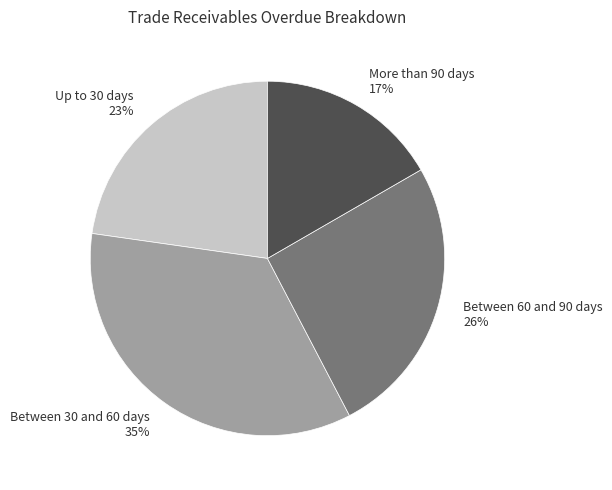

What is the largest slice in the pie chart?

Between 30 and 60 days